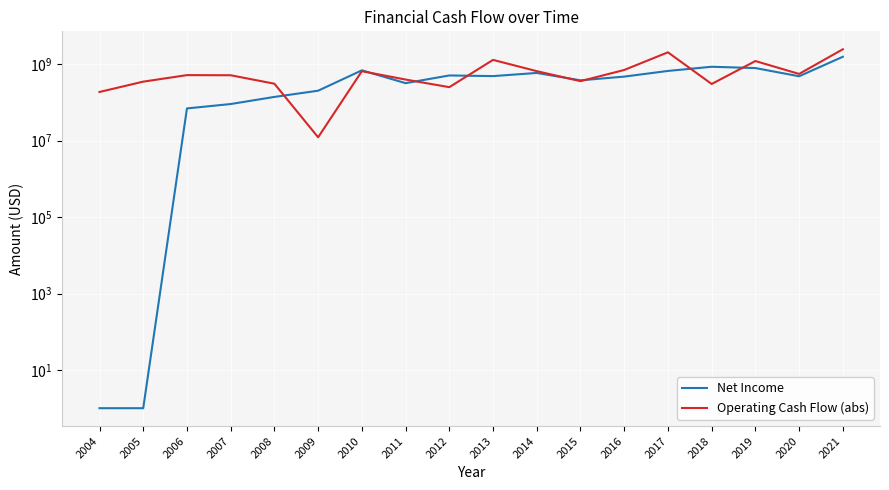

What is the approximate value of Net Income at 2010?

691834000